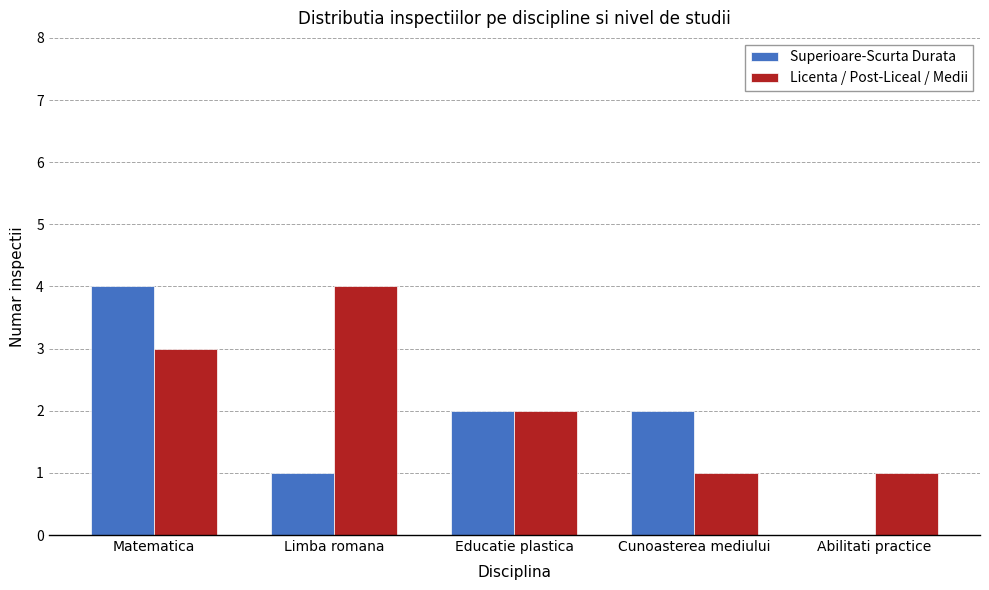

The value of Superioare-Scurta Durata at Limba romana is 1. True or false?

True